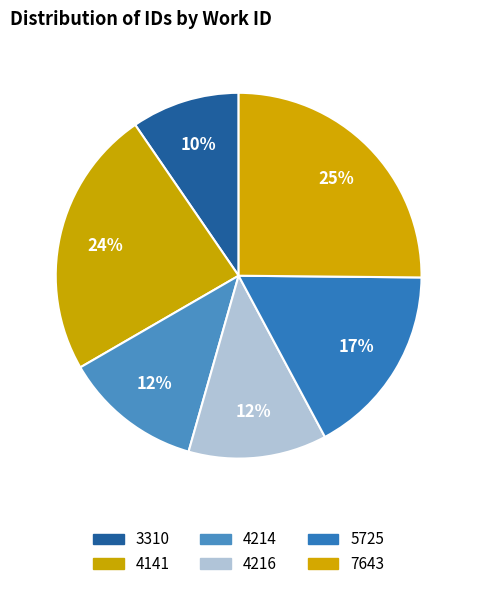

To the nearest percent, what percentage of the pie is 5725?

17%